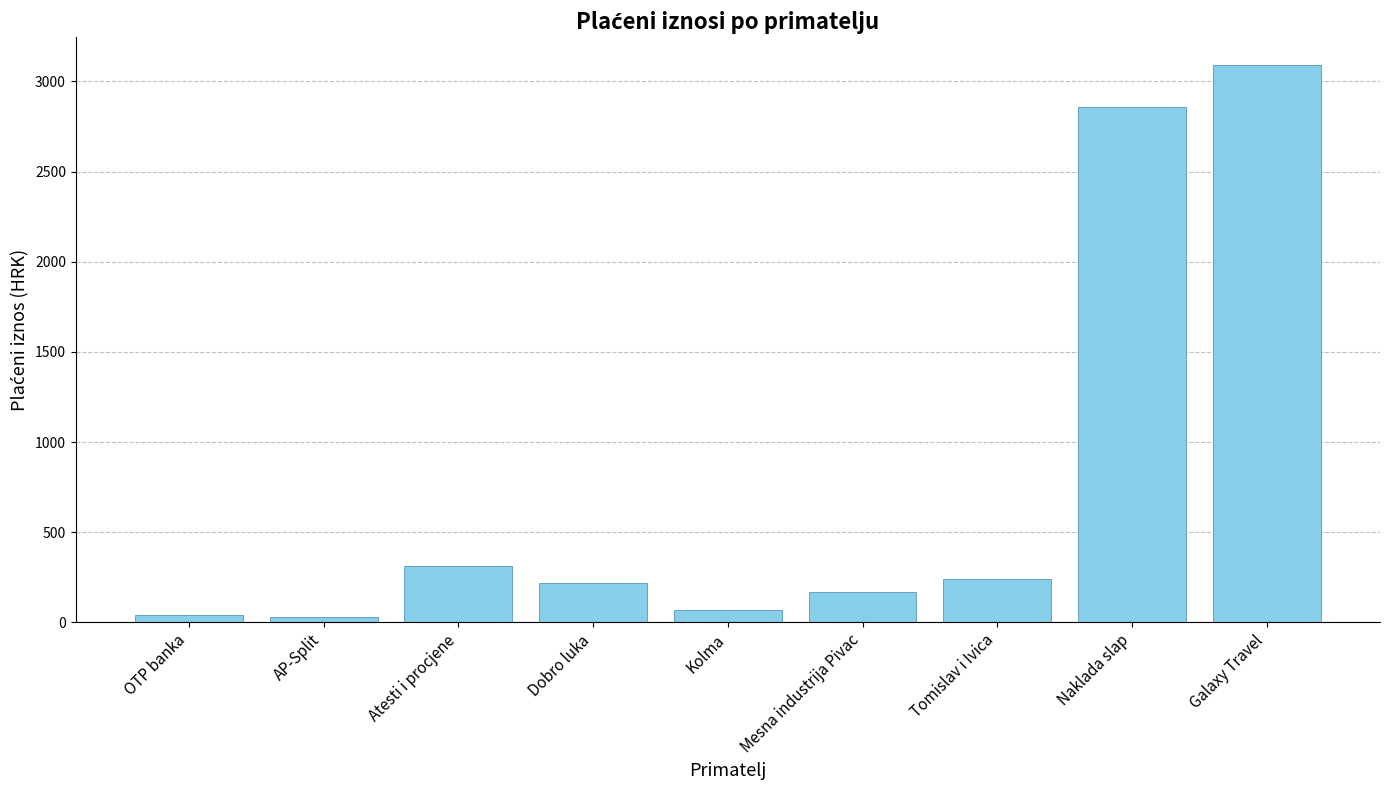

What is the value of the 5th bar from the left?

68.5